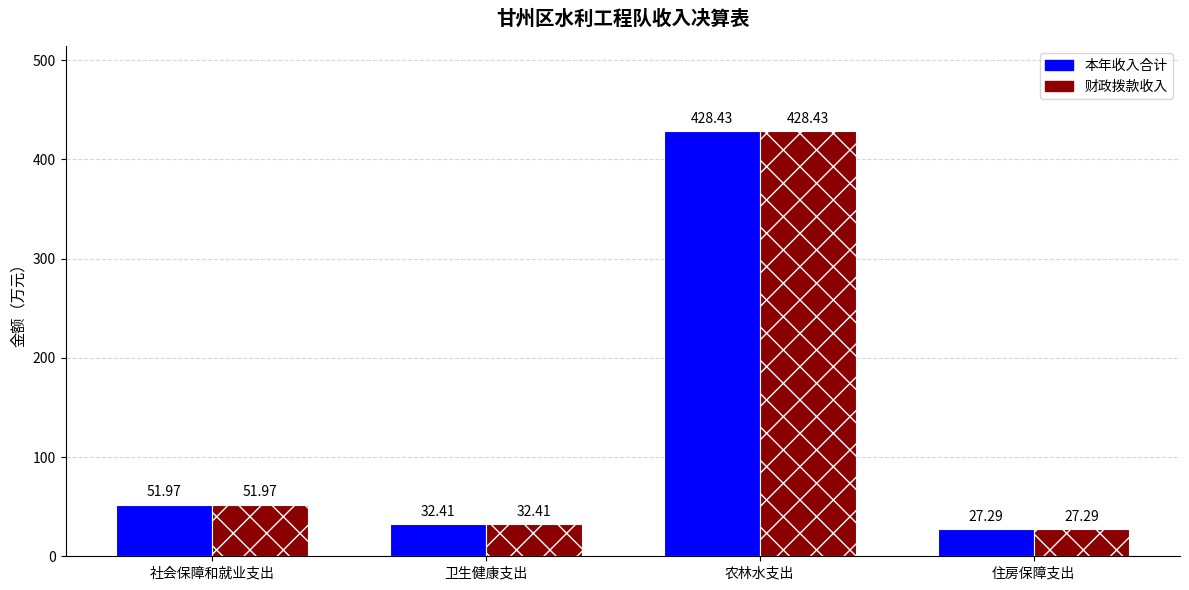

At which category is the sum across all series the highest?

农林水支出